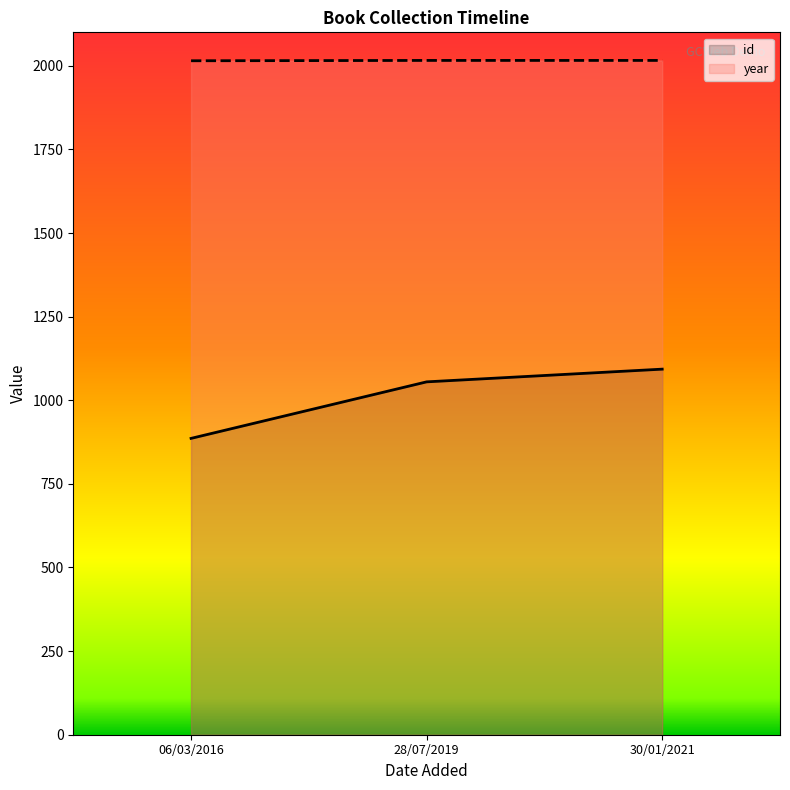

What is the sum of all year values?

6047